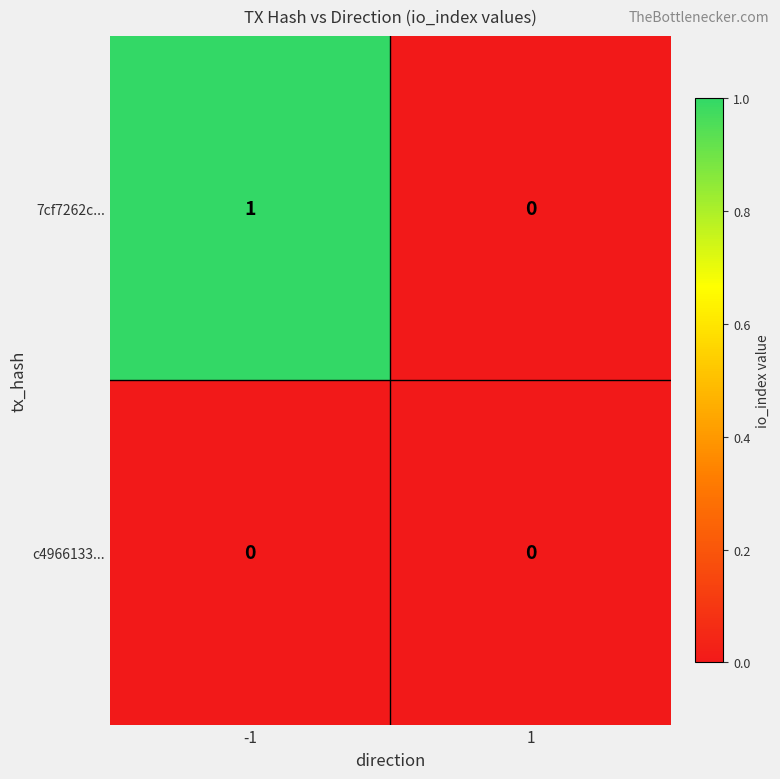

Reading right to left, extract all data points from this chart.

7cf7262c...: 0	1
c4966133...: 0	0